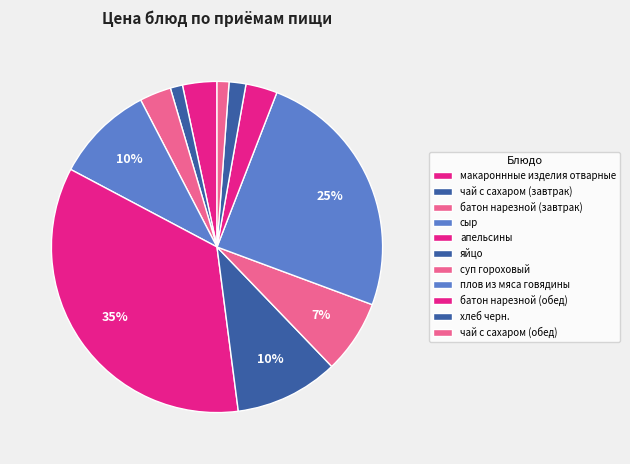

Between чай с сахаром (завтрак) and макароннные изделия отварные, which is larger?

макароннные изделия отварные